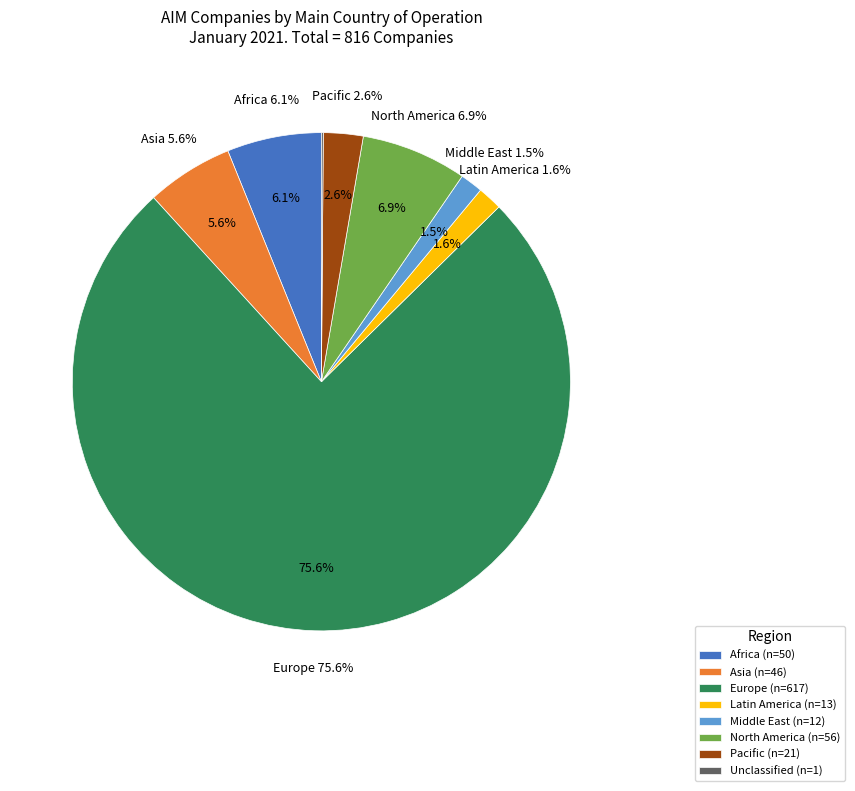

Count the number of slices in the pie.

8